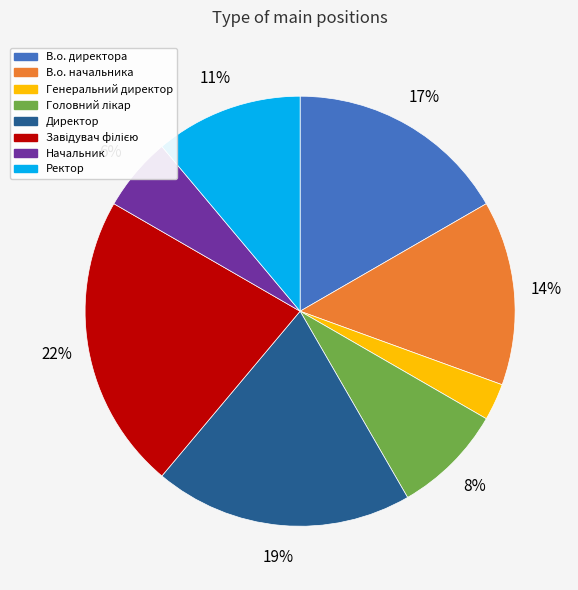

Which category has the smallest portion of the pie?

Генеральний директор